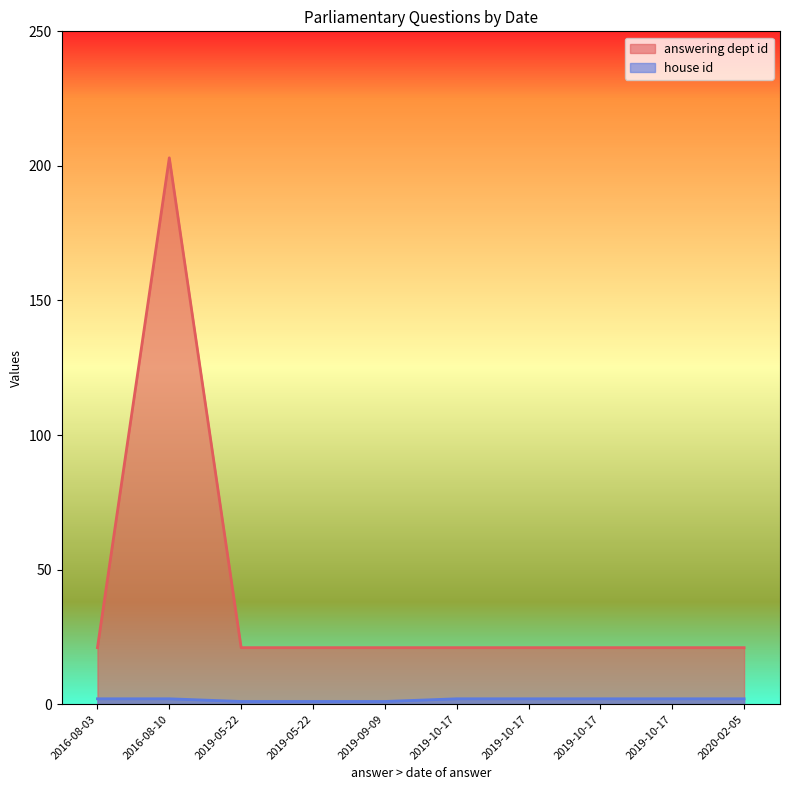

What is the label of the 8th point from the right?

2019-05-22